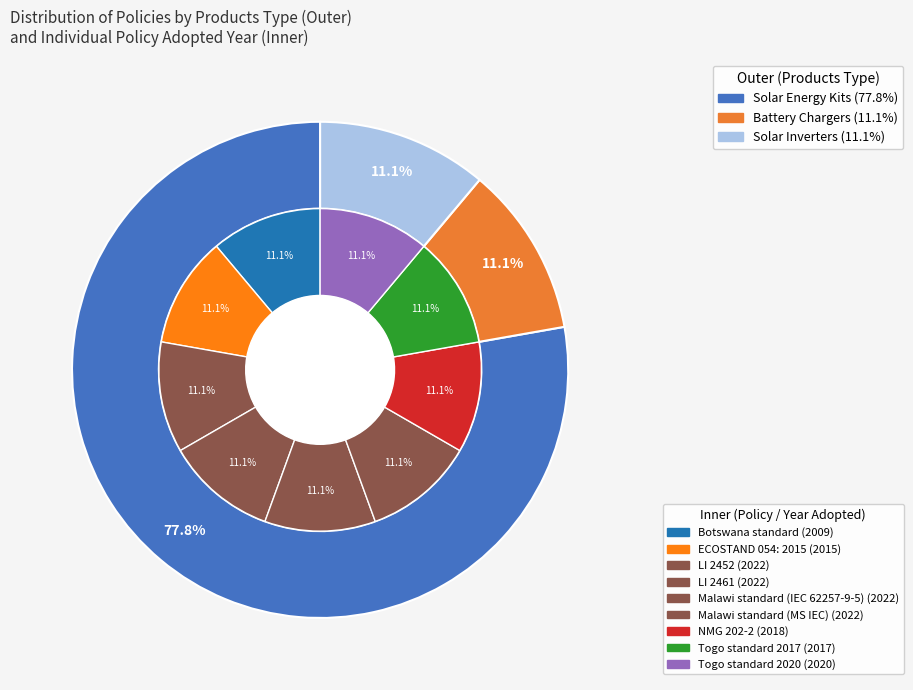

True or false: 7 accounts for 11% of the total.

True